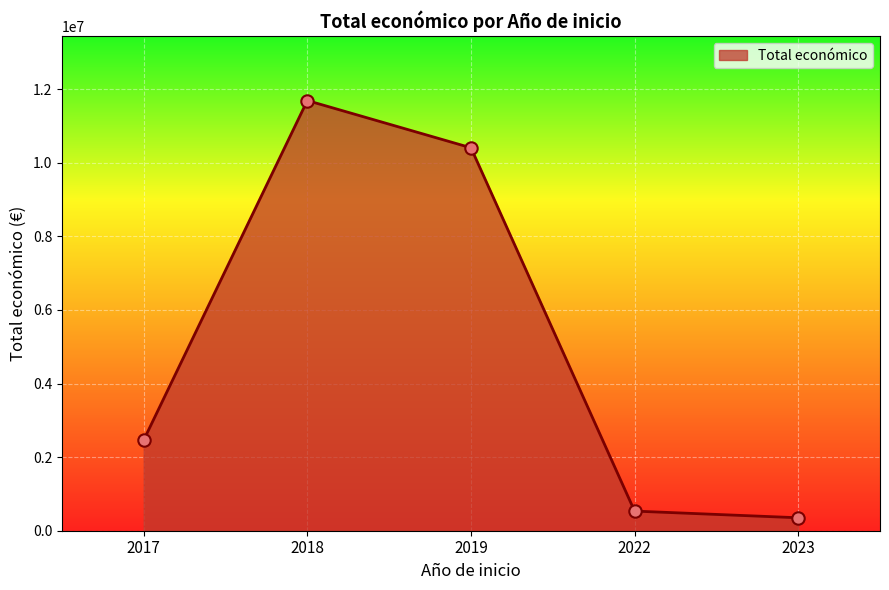

What is the change in value from 2018 to 2019?

-1283760